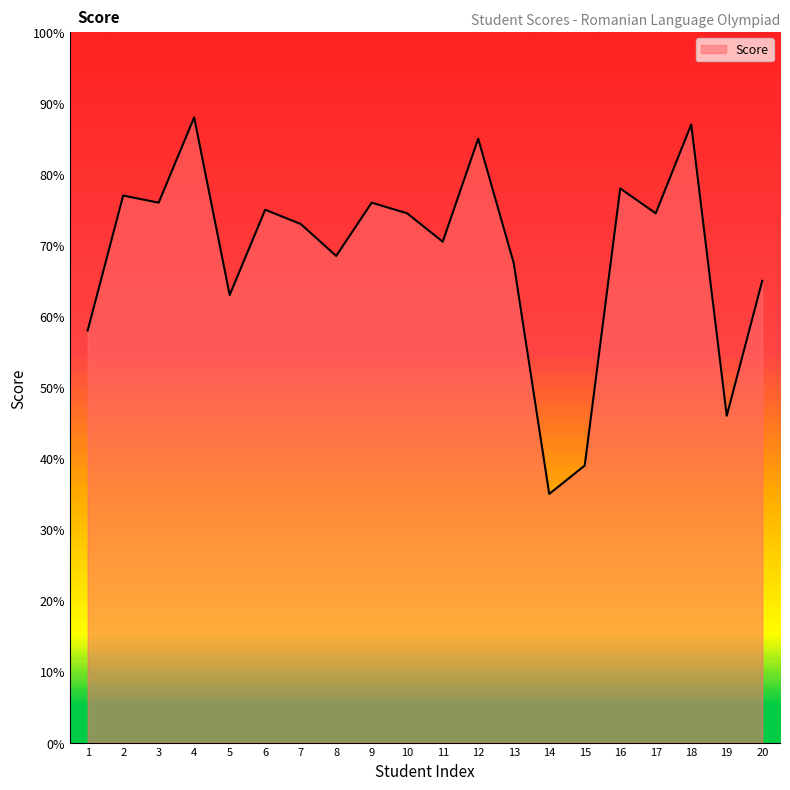

How many lines are shown in the chart?

1